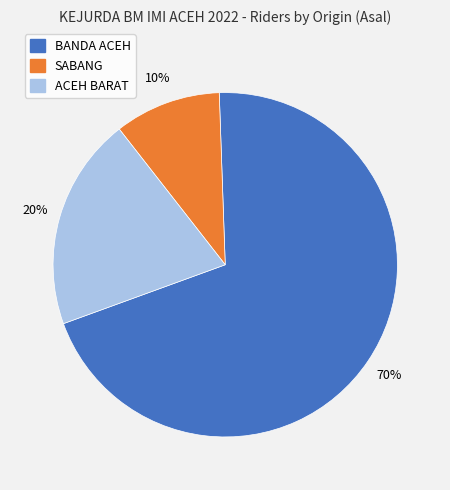

To the nearest percent, what is the difference between the largest and smallest slice percentages?

60%